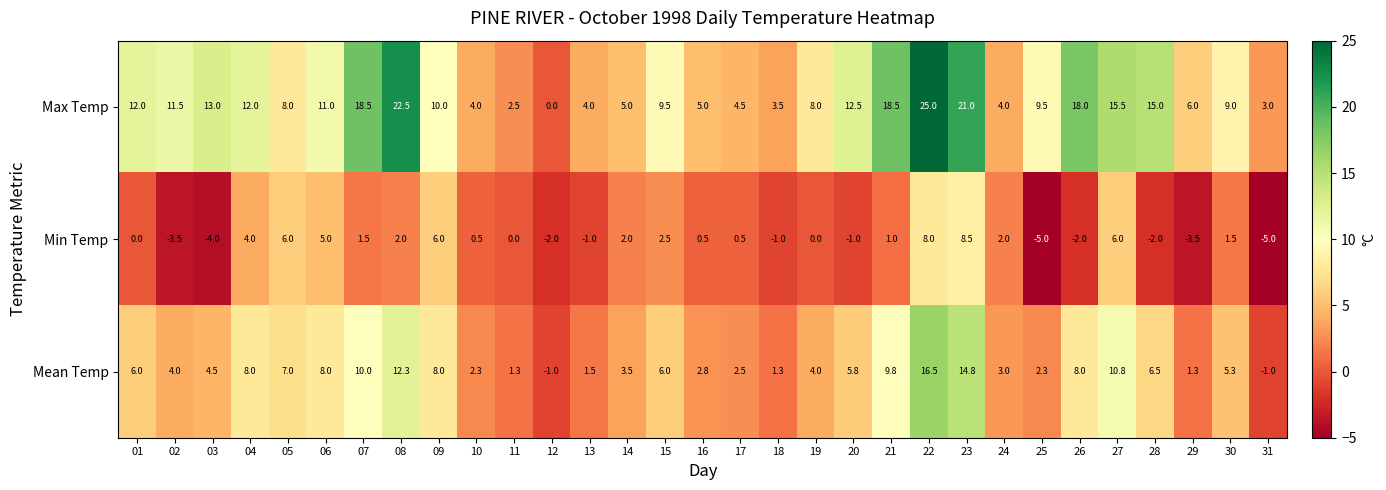

True or false: Max Temp has a value of 21.3 at 01.

False